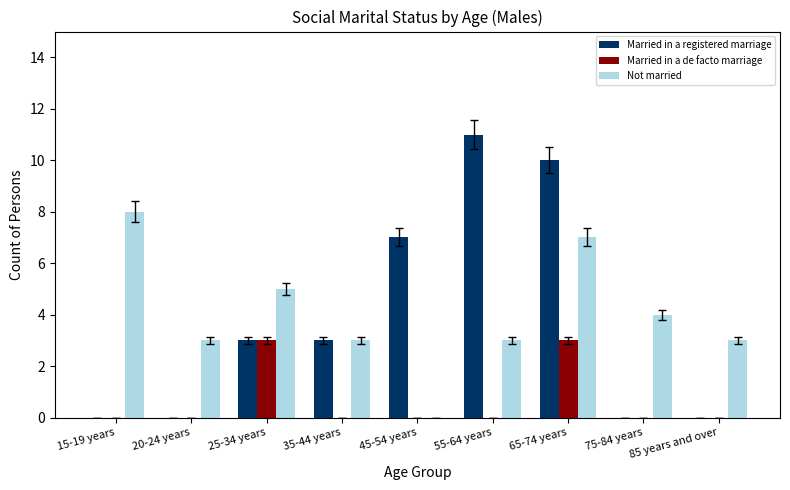

How many groups of bars are there?

9